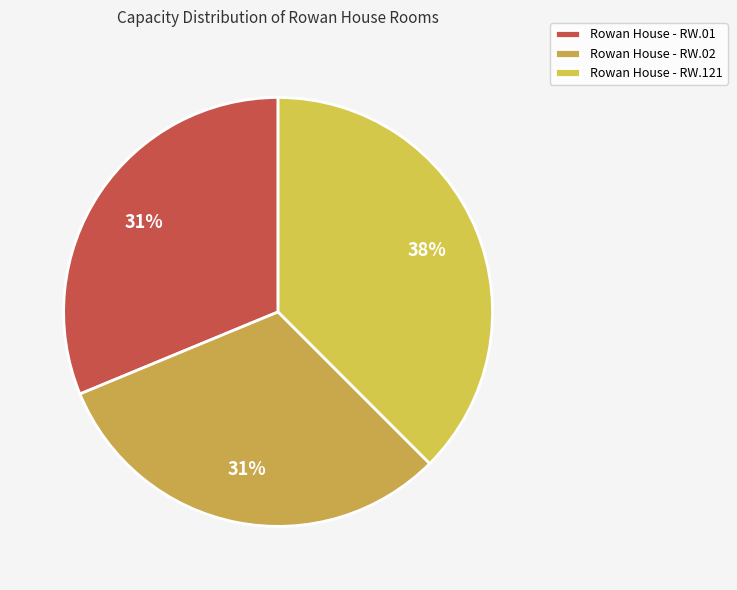

What percentage is NOT represented by Rowan House - RW.02?

68.8%